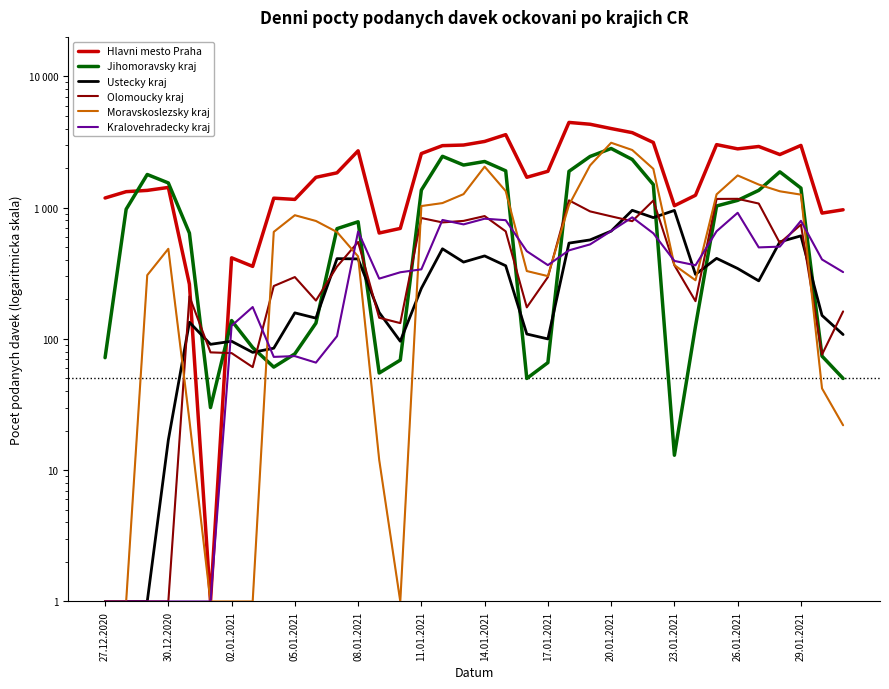

What is the smallest value displayed?

1